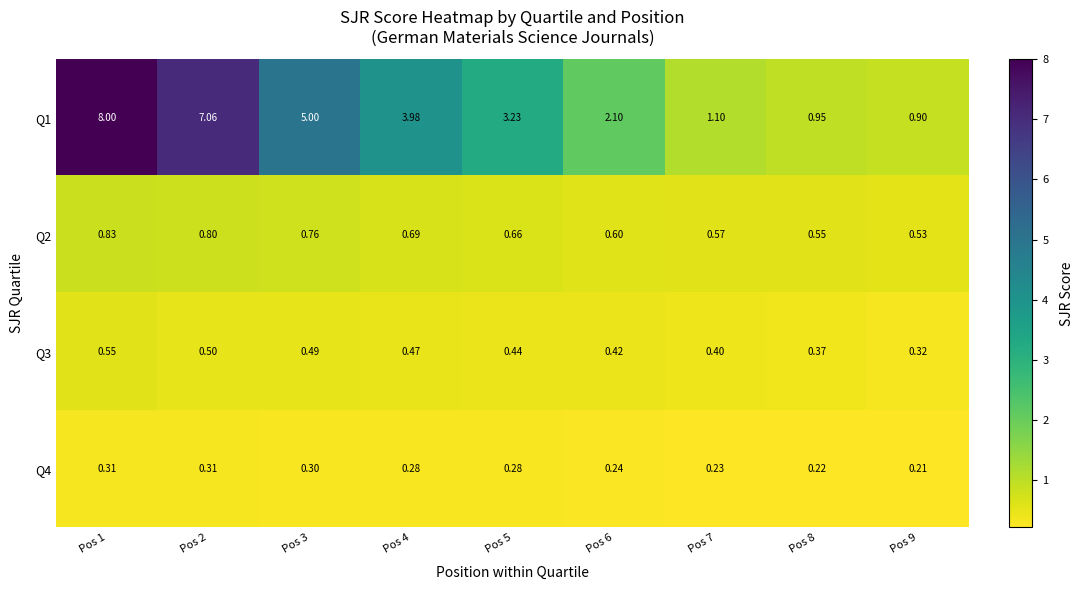

Is the value of Q1 at Pos 8 greater than the value of Q2 at Pos 3?

Yes